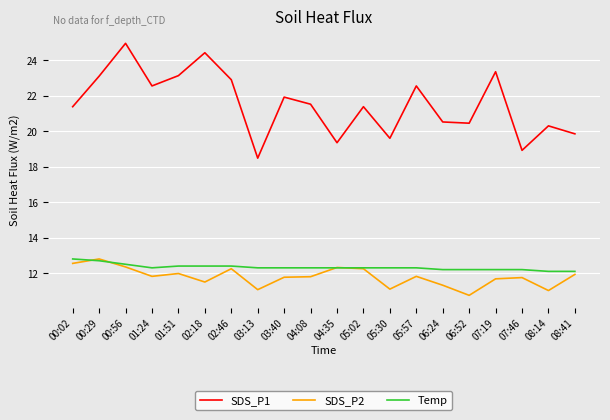

What are all the series names shown in the legend?

SDS_P1, SDS_P2, Temp